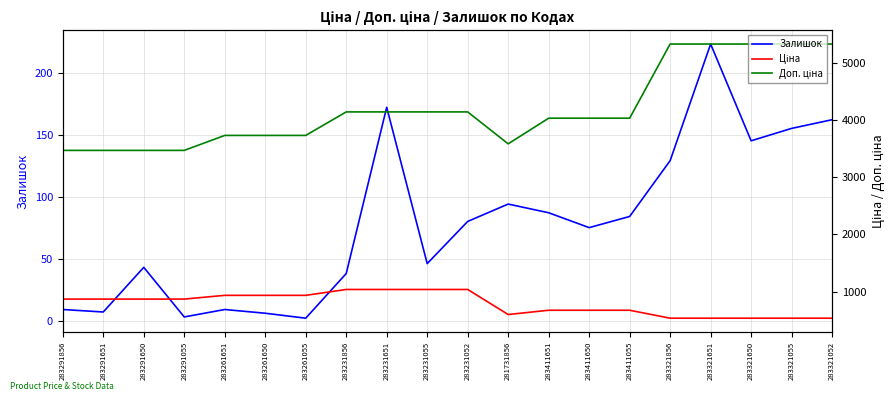

Which category has the lowest value in the Доп. ціна series?

283291856